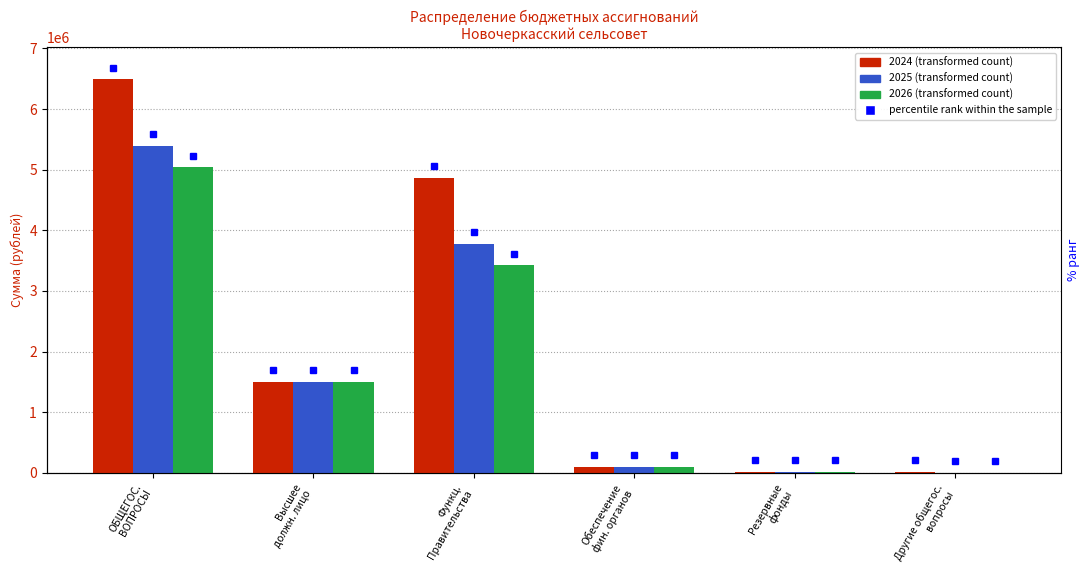

At how many categories does at least one series exceed 38514?

4